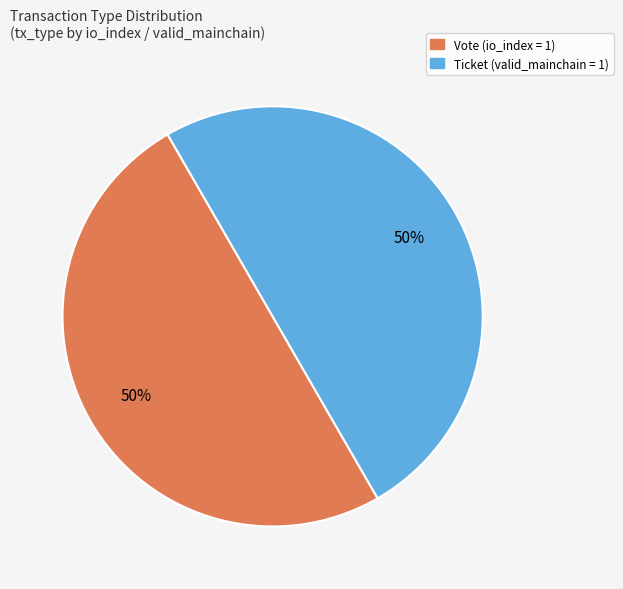

To the nearest percent, what is the average slice percentage?

50%